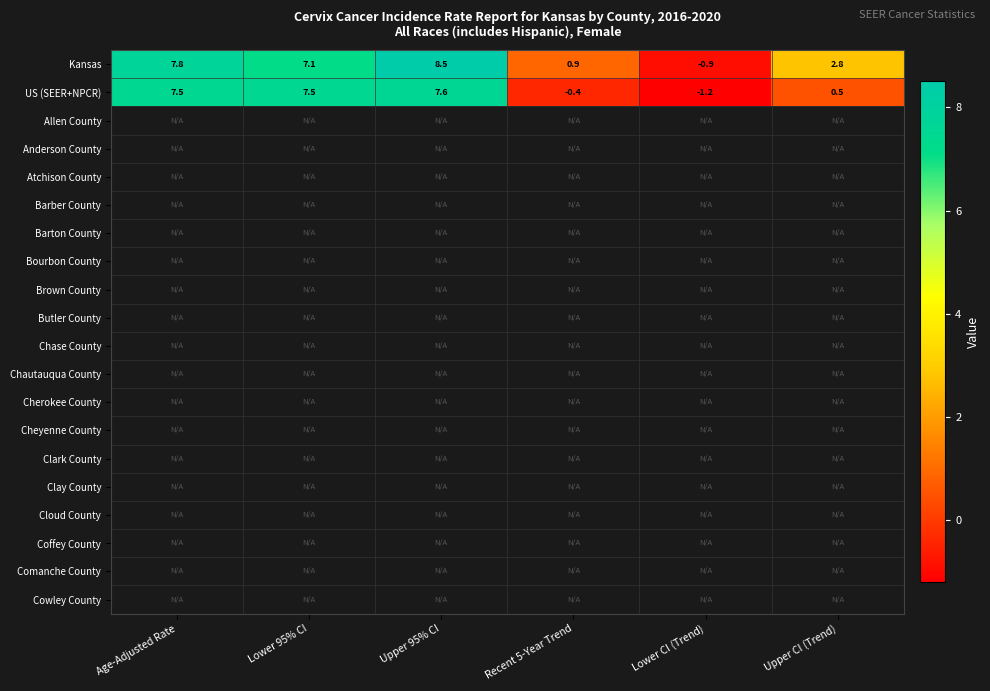

True or false: Kansas has a value of 8.5 at Upper 95% CI.

True